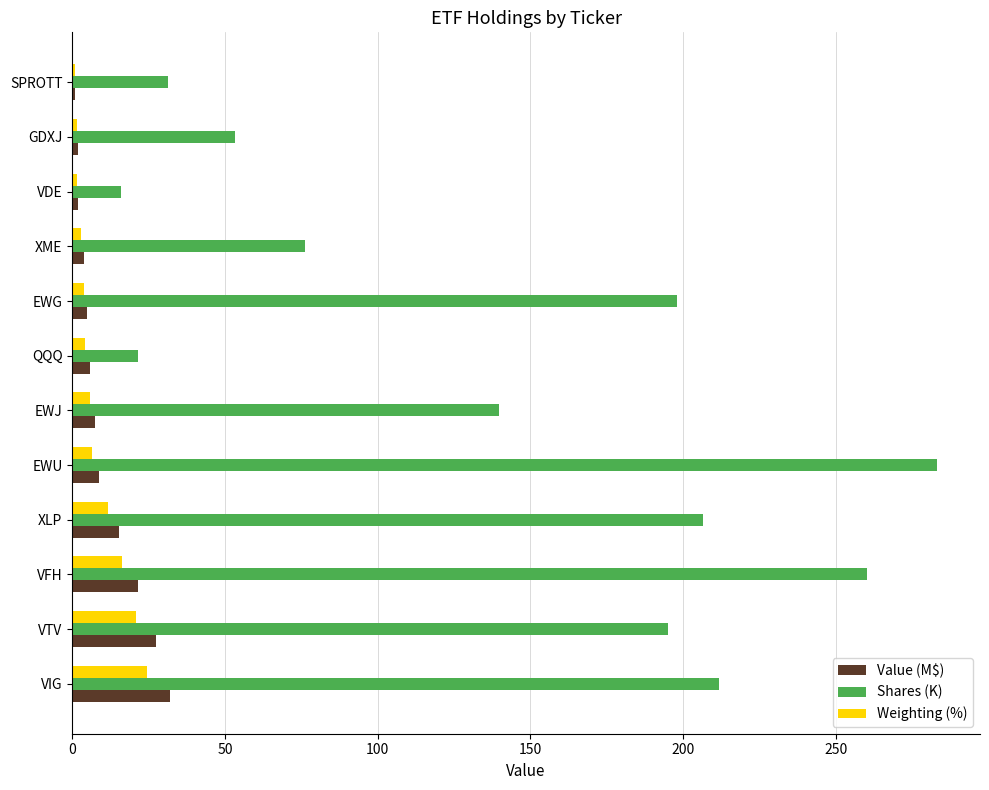

Which series has the largest total across all categories?

Shares (K)